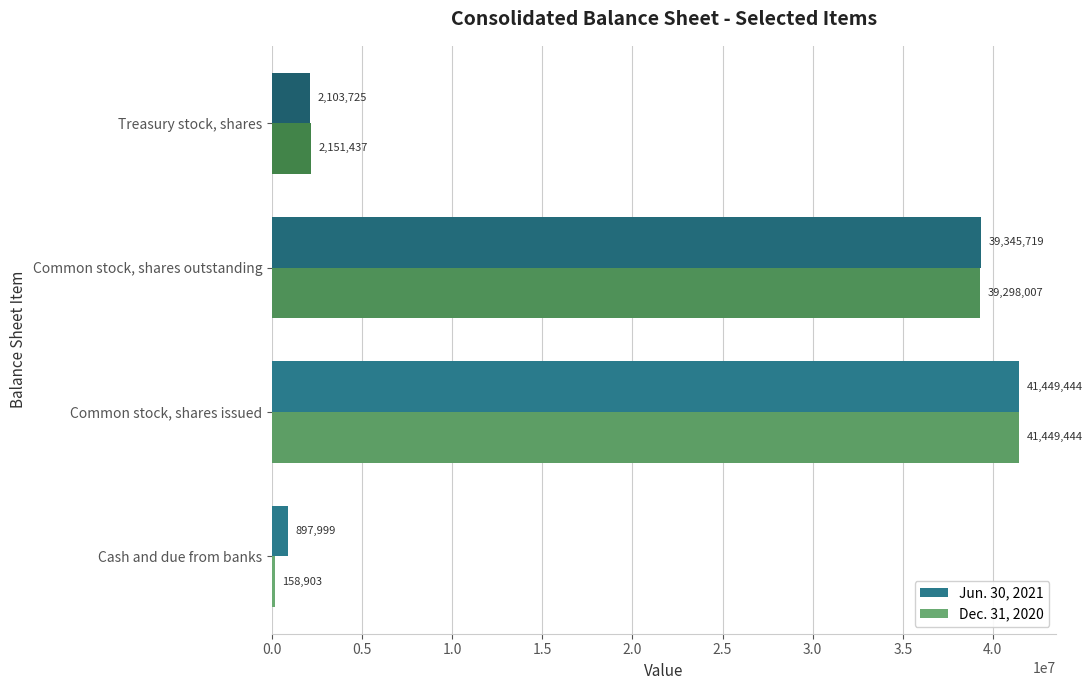

The Dec. 31, 2020 series shows 10231757 at Common stock, shares outstanding. True or false?

False